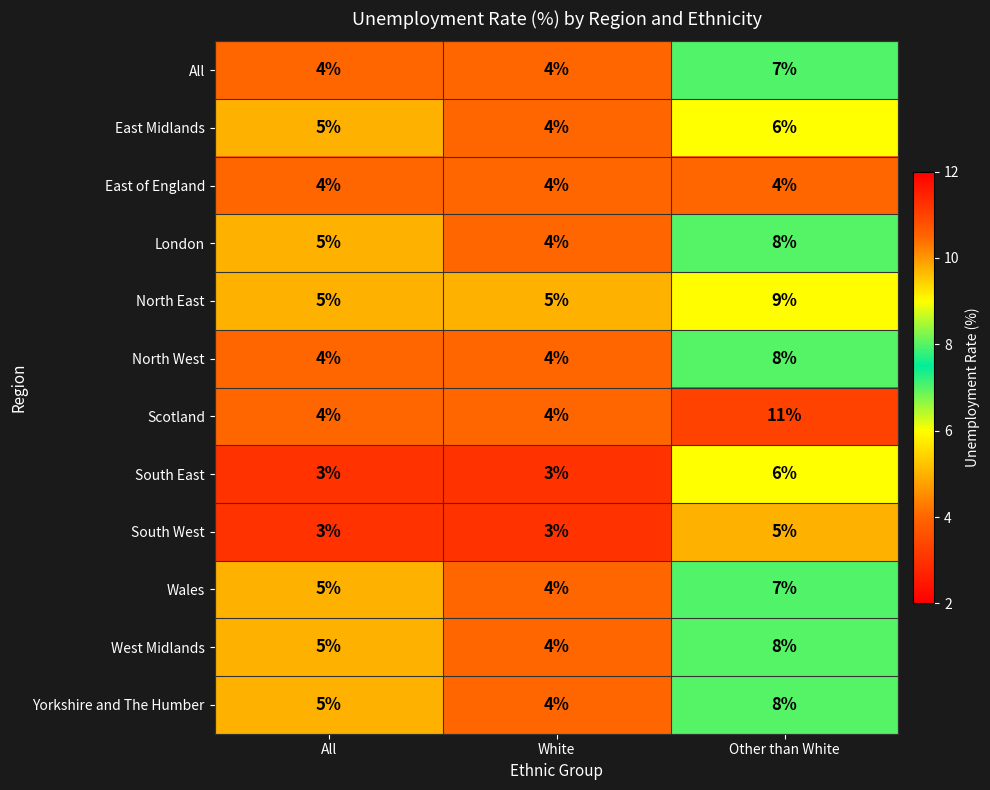

Count the number of data series in this chart.

12